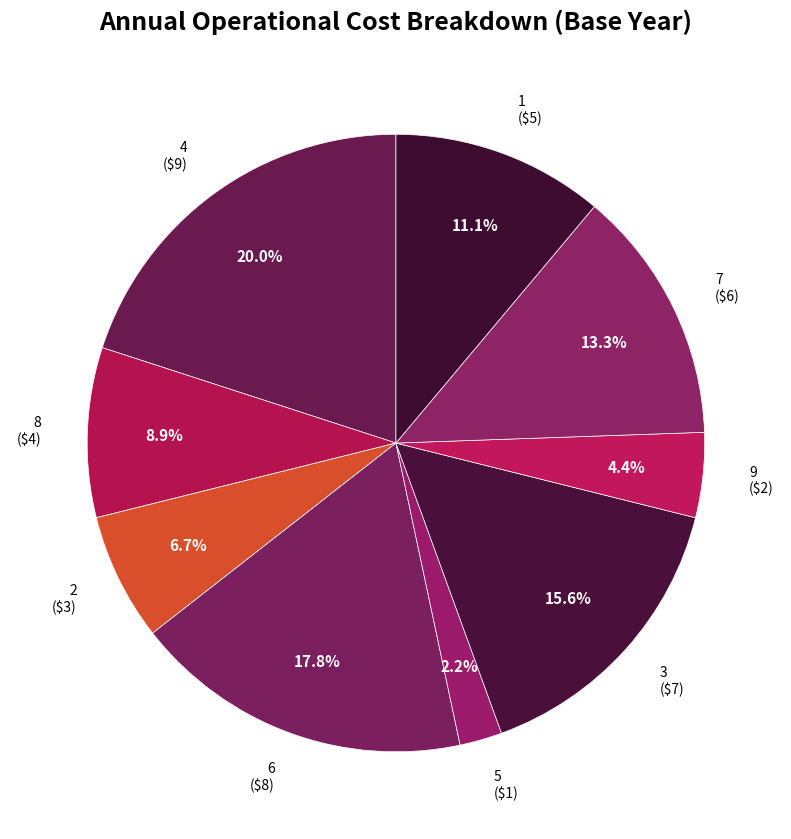

What is the largest slice in the pie chart?

4